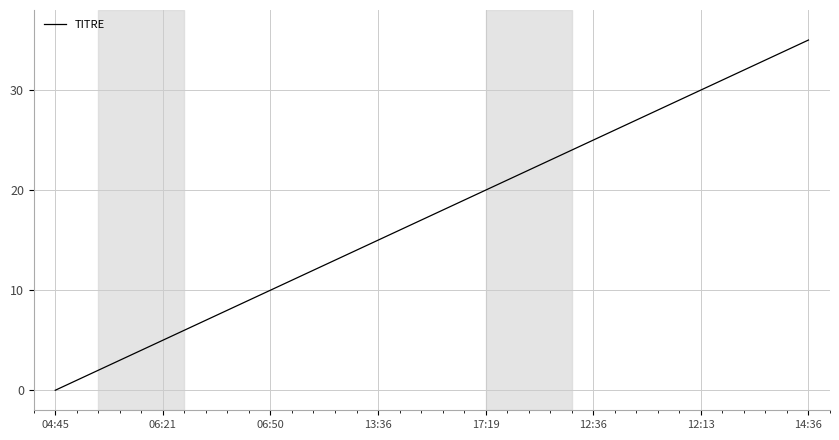

What is the difference between the maximum and minimum values?

35